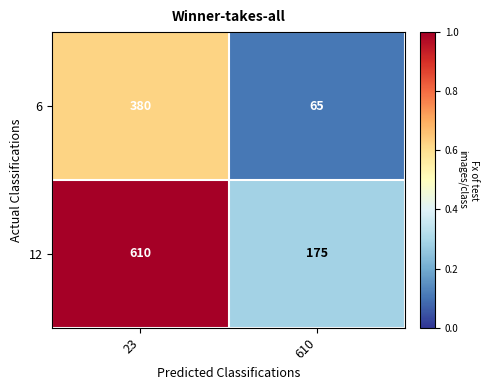

What is the sum of all 6 values?

445